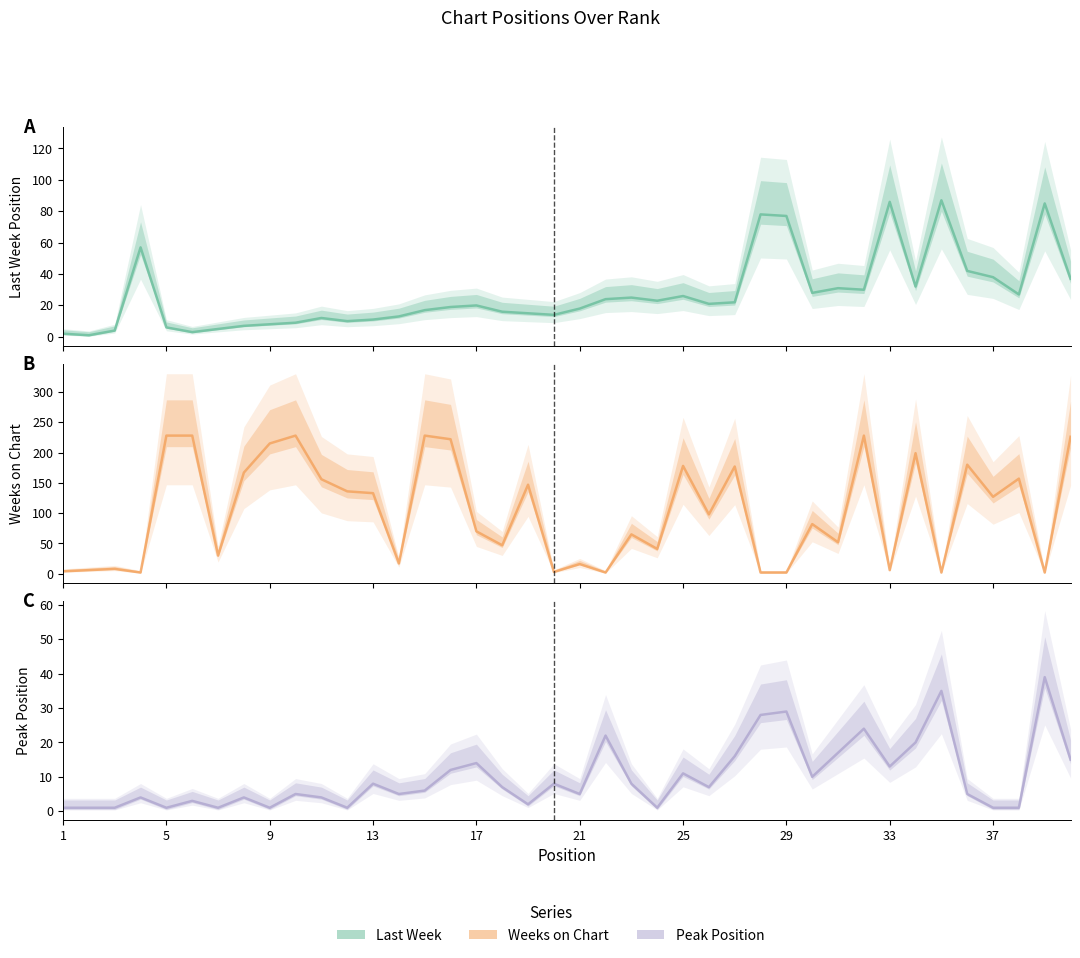

Between 17 and 21, which series saw the biggest shift?

Weeks on Chart